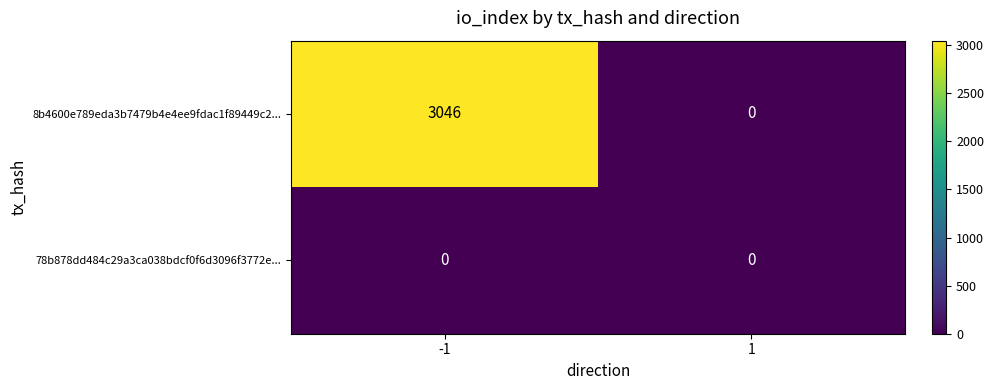

List the series in order of their peak value, lowest first.

78b878dd484c29a3ca038bdcf0f6d3096f3772e..., 8b4600e789eda3b7479b4e4ee9fdac1f89449c2...